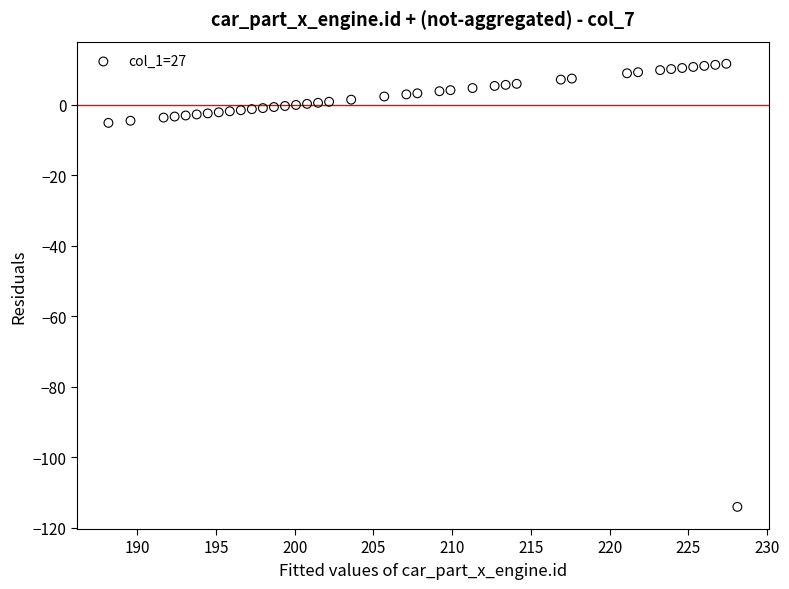

What is the range of X values (max minus min)?

39.9